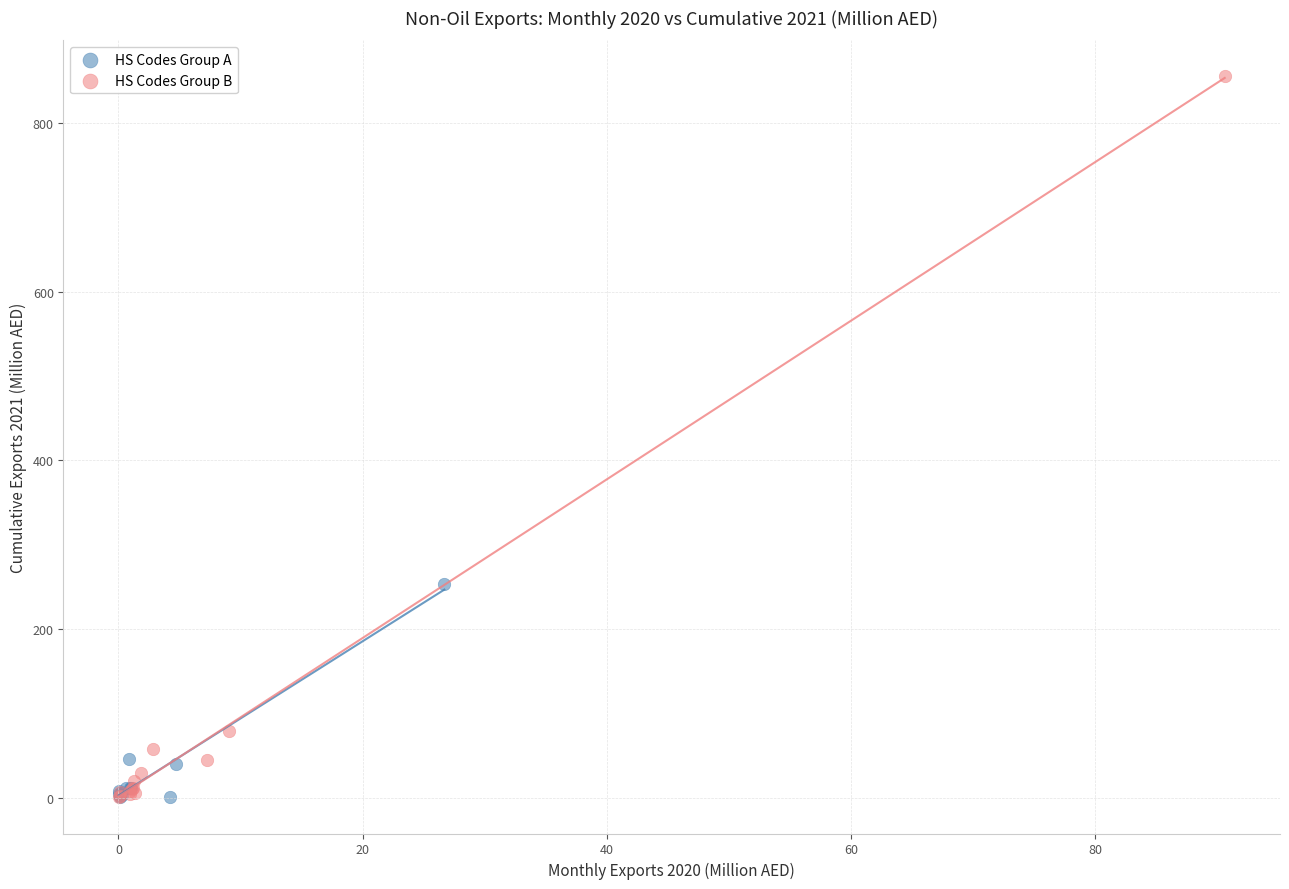

Which series contains the highest Y value?

HS Codes Group B